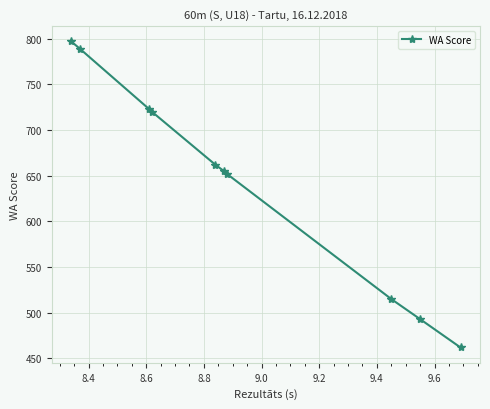

What is the average value?

647